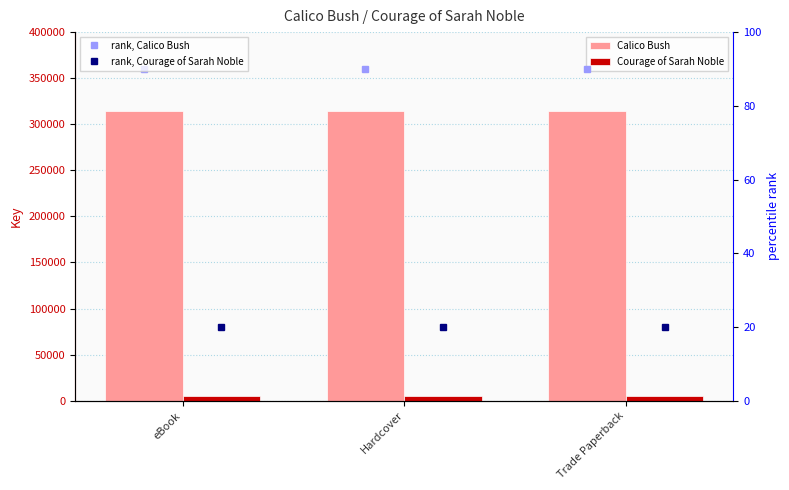

What is the label of the 3rd bar from the left?

Trade Paperback